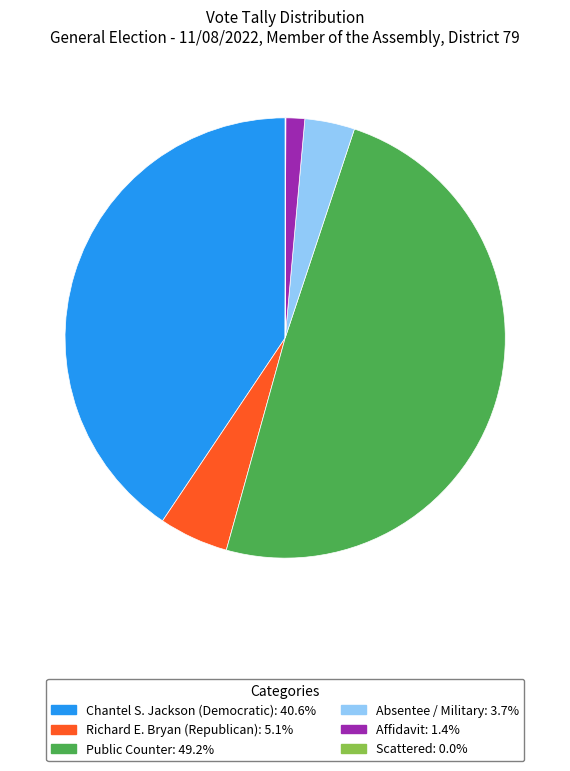

Does any single category account for the majority?

No